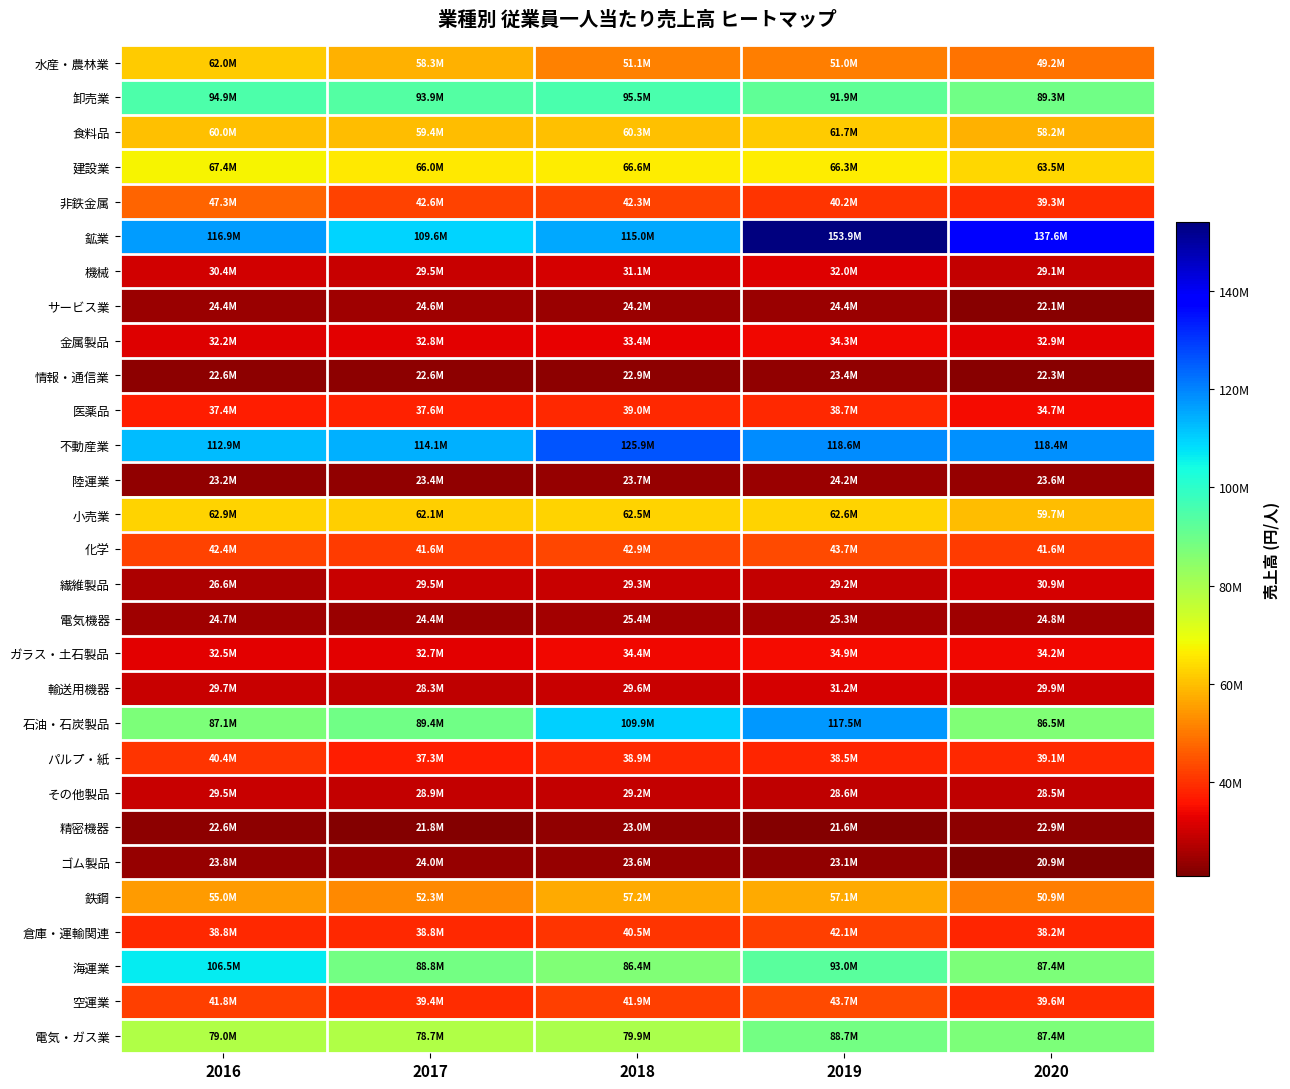

What is the spread (max minus min) of values at 2017?

92270968.7